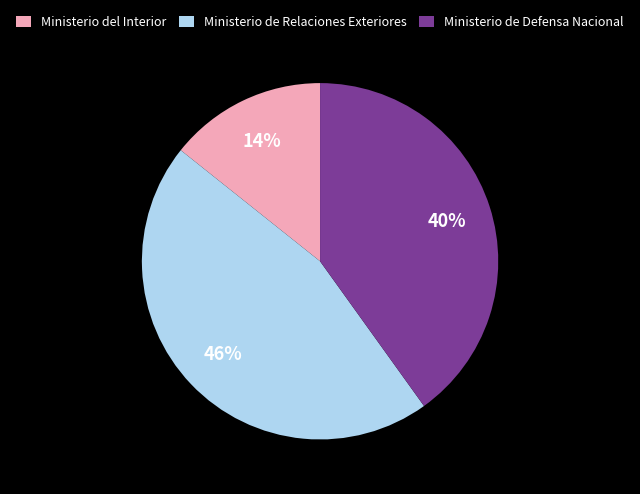

Is the sum of Ministerio del Interior and Ministerio de Relaciones Exteriores greater than half?

Yes